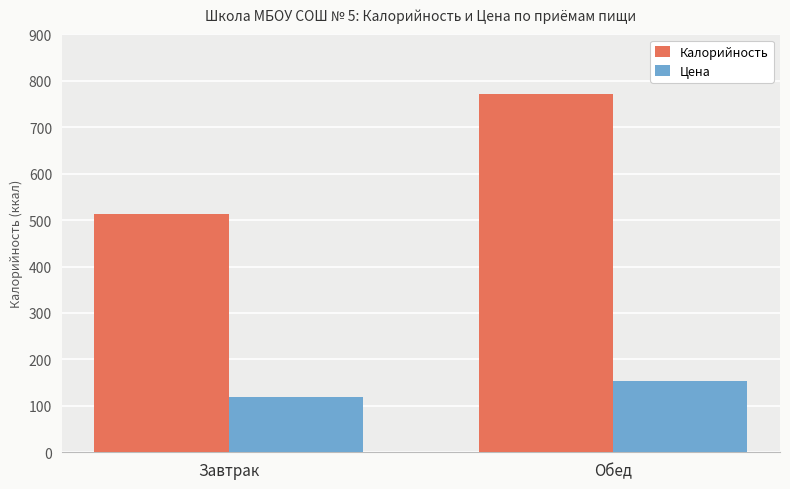

What is the difference between the Калорийность values at Завтрак and Обед?

259.5